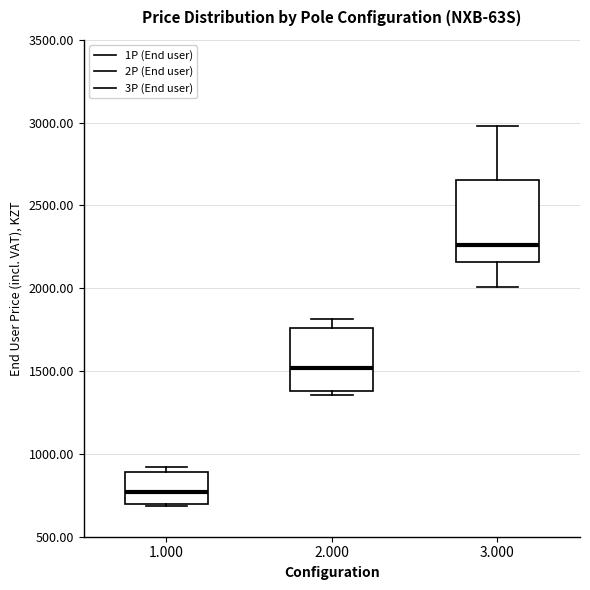

Reading left to right, transcribe this box plot: for each box, give where its median line is, the range the box spans, and where its two whiskers end, as read against the y-axis. The values are not printed on the chart, so give them approximately, as read against the axis.

1.000: median 750, box 700 to 900, whiskers 700 to 900 (just above the box's upper edge)
2.000: median 1500, box 1400 to 1750, whiskers 1350 to 1800
3.000: median 2250, box 2150 to 2650, whiskers 2000 to 3000